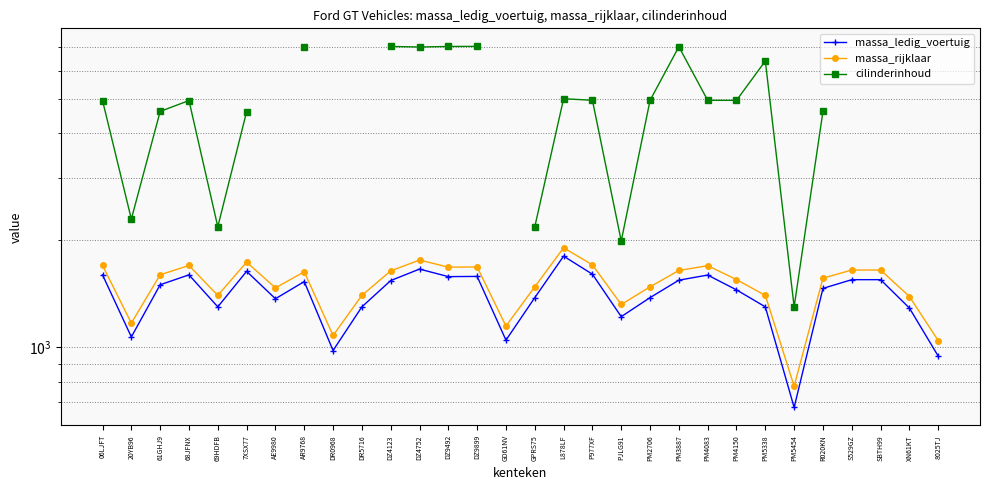

What position from the left is PM3887?

21